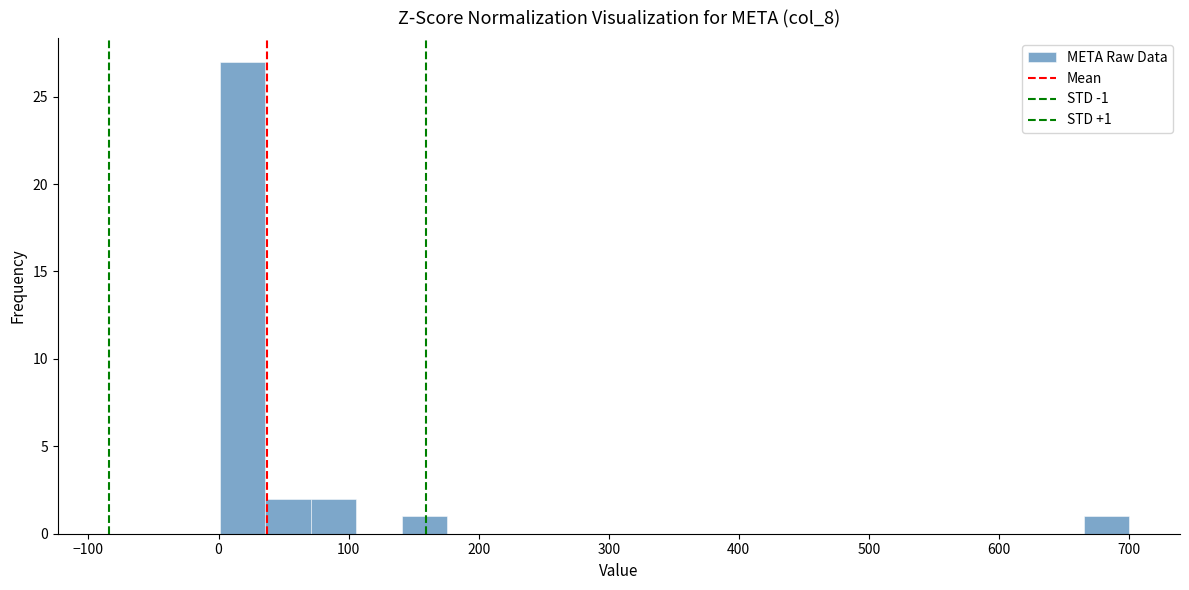

Around what value on the x-axis is the tallest bar? Give the approximate position of its centre, as read against the axis.

20